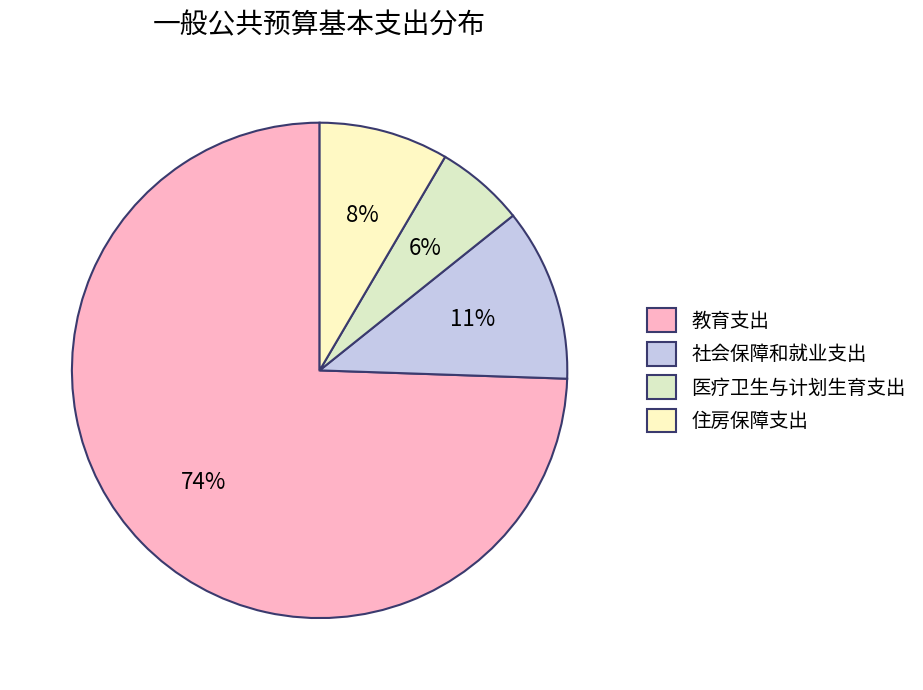

Does 教育支出 account for over 50% of the chart?

Yes